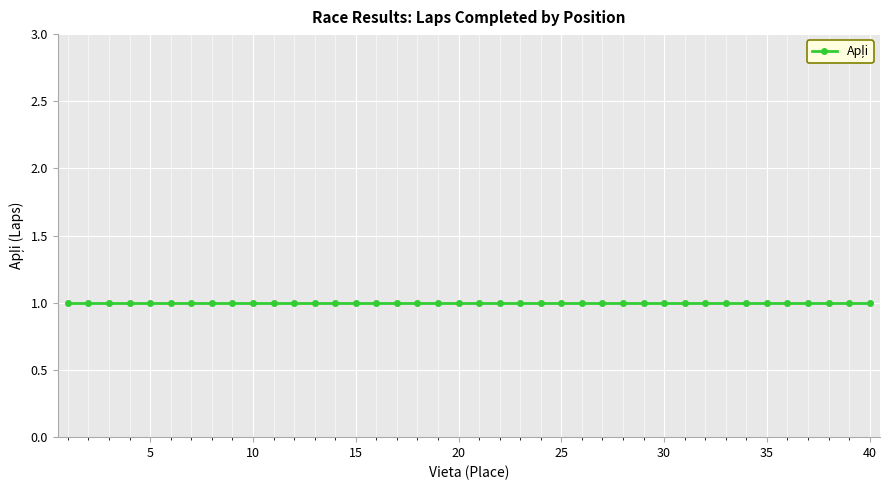

Reading left to right, transcribe all the data shown in this chart.

Vieta: 1=1	2=2	3=3	4=4	5=5	6=6	7=7	8=8	9=9	10=10	11=11	12=12	13=13	14=14	15=15	16=16	17=17	18=18	19=19	20=20	21=21	22=22	23=23	24=24	25=25	26=26	27=27	28=28	29=29	30=30	31=31	32=32	33=33	34=34	35=35	36=36	37=37	38=38	39=39	40=40
Apļi: 1=1	2=1	3=1	4=1	5=1	6=1	7=1	8=1	9=1	10=1	11=1	12=1	13=1	14=1	15=1	16=1	17=1	18=1	19=1	20=1	21=1	22=1	23=1	24=1	25=1	26=1	27=1	28=1	29=1	30=1	31=1	32=1	33=1	34=1	35=1	36=1	37=1	38=1	39=1	40=1